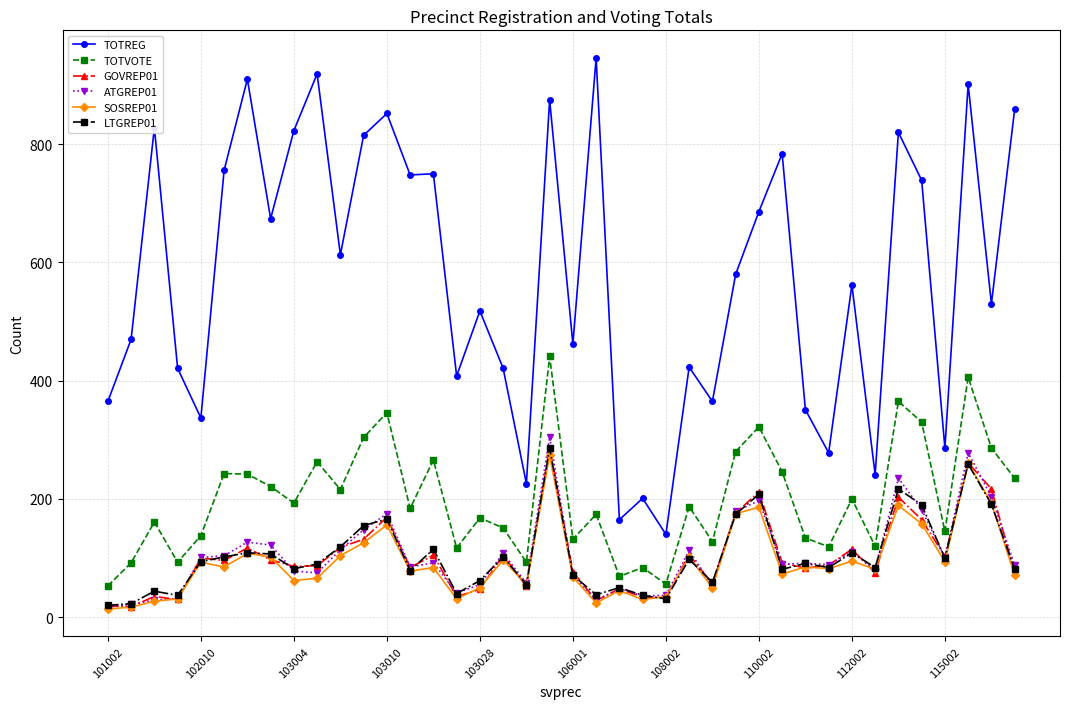

How many series are shown in this chart?

6